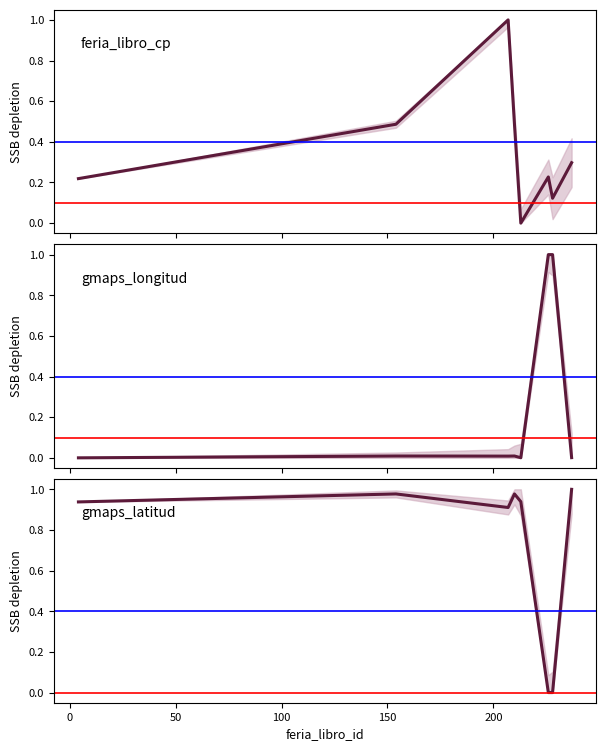

What is the maximum value shown in the chart?

1.0